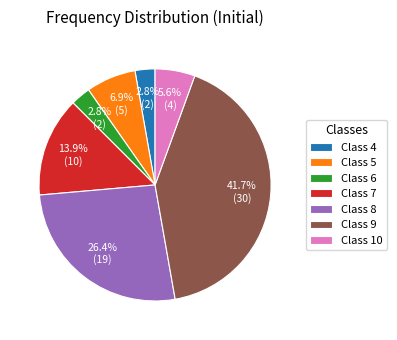

Does Class 5 represent more than half of the total?

No